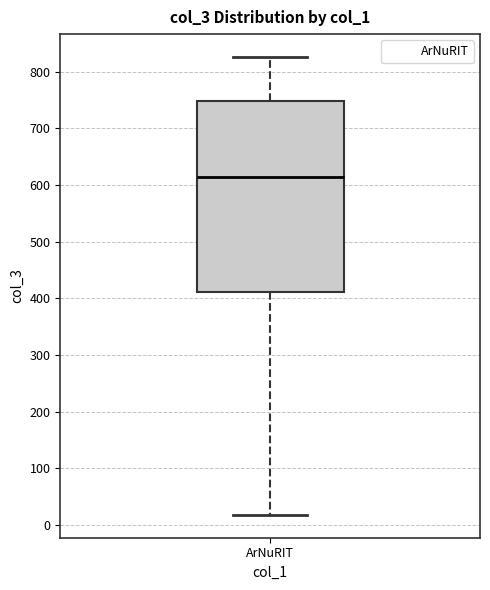

Where is the upper edge of the box for ArNuRIT on the y-axis? The values are not printed on the chart, so give them approximately, as read against the axis.

750